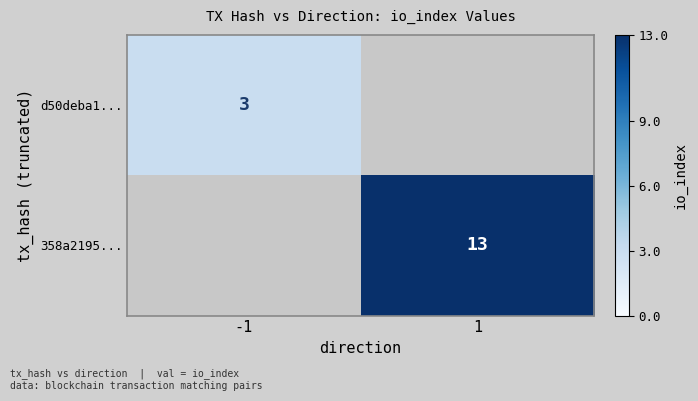

The 358a2195... series shows 8 at 1. True or false?

False